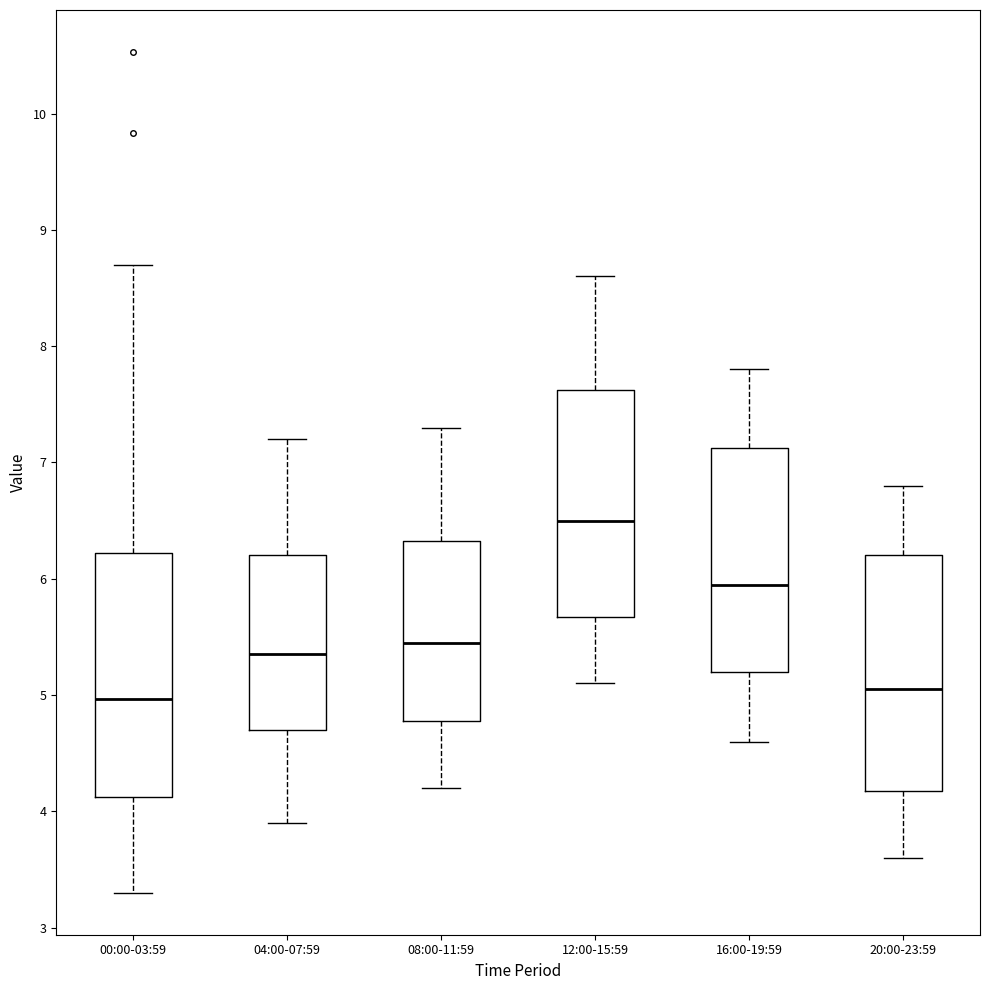

Reading left to right, read every box against the y-axis: the position of its median line, the range the box covers, and the ends of its whiskers. The values are not printed on the chart, so give them approximately, as read against the axis.

00:00-03:59: median 5.0, box 4.1 to 6.2, whiskers 3.3 to 8.7
04:00-07:59: median 5.4, box 4.7 to 6.2, whiskers 3.9 to 7.2
08:00-11:59: median 5.5, box 4.8 to 6.3, whiskers 4.2 to 7.3
12:00-15:59: median 6.5, box 5.7 to 7.6, whiskers 5.1 to 8.6
16:00-19:59: median 6.0, box 5.2 to 7.1, whiskers 4.6 to 7.8
20:00-23:59: median 5.1, box 4.2 to 6.2, whiskers 3.6 to 6.8